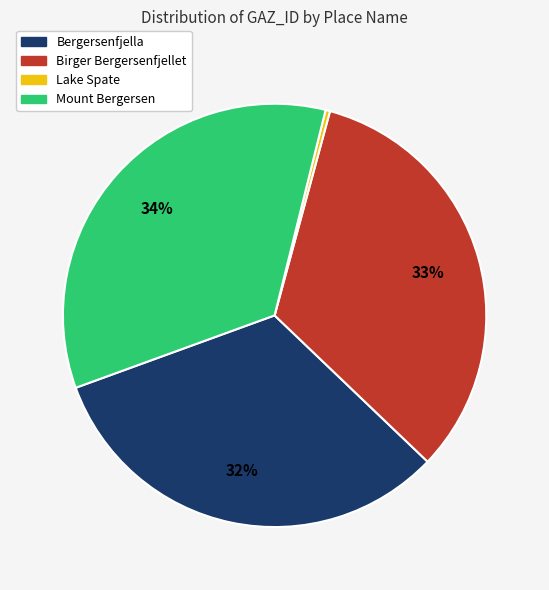

Does Lake Spate represent more than half of the total?

No